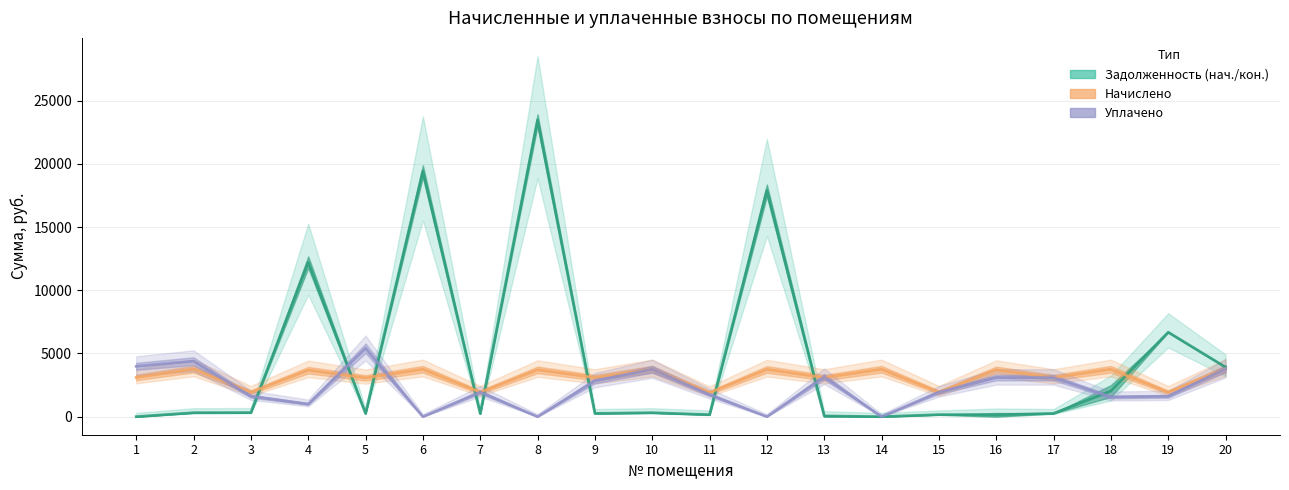

True or false: уплачено (col_4) has a value of 3091.0 at 17.

True